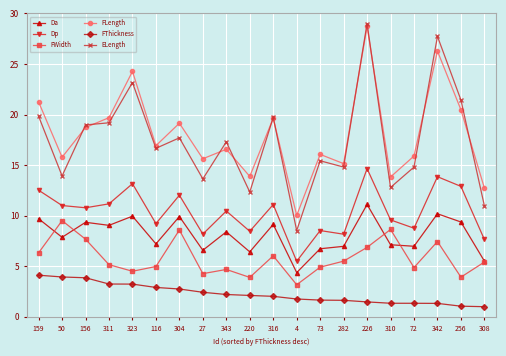

True or false: ELength has more than 1 interior local peaks.

True